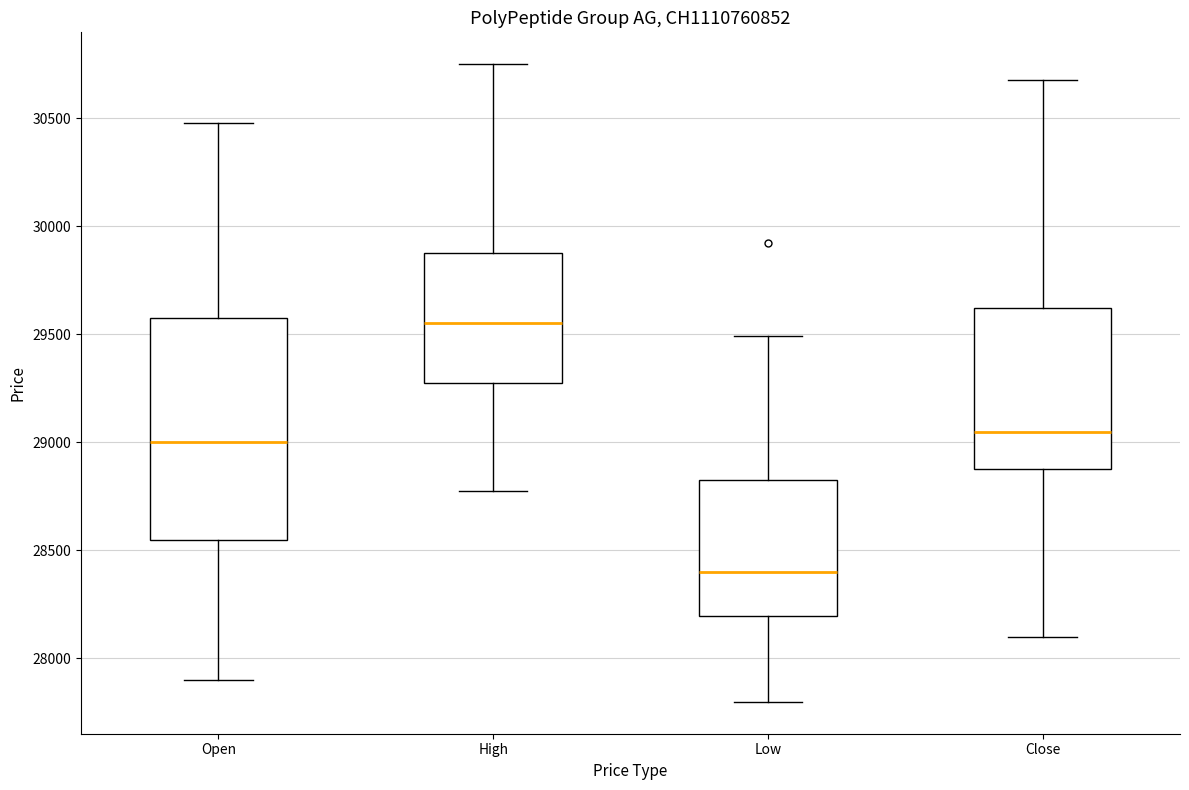

Reading left to right, read every box against the y-axis: the position of its median line, the range the box covers, and the ends of its whiskers. The values are not printed on the chart, so give them approximately, as read against the axis.

Open: median 29000, box 28550 to 29550, whiskers 27900 to 30500
High: median 29550, box 29300 to 29900, whiskers 28800 to 30750
Low: median 28400, box 28200 to 28800, whiskers 27800 to 29500
Close: median 29050, box 28900 to 29600, whiskers 28100 to 30700